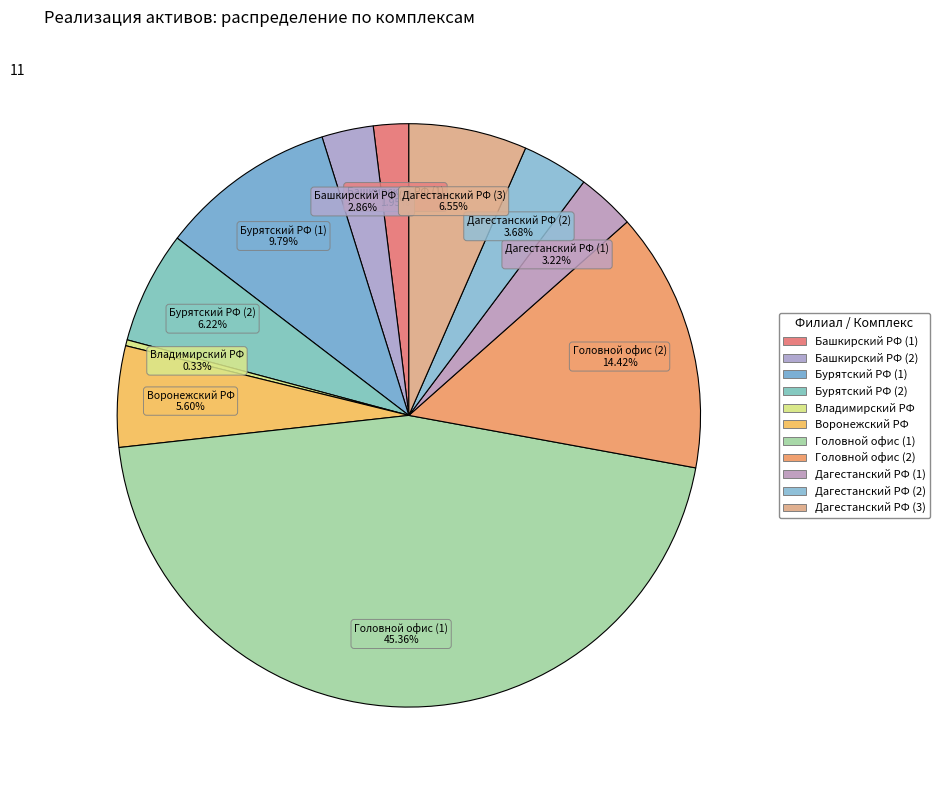

True or false: Владимирский РФ accounts for 10% of the total.

False